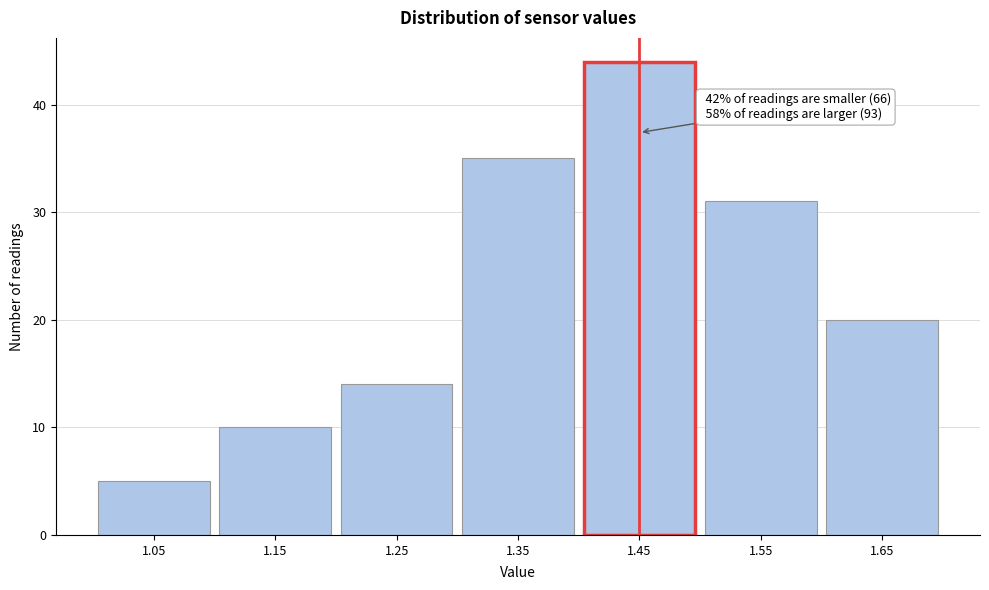

Reading left to right, transcribe all the data shown in this chart.

5	10	14	35	44	31	20